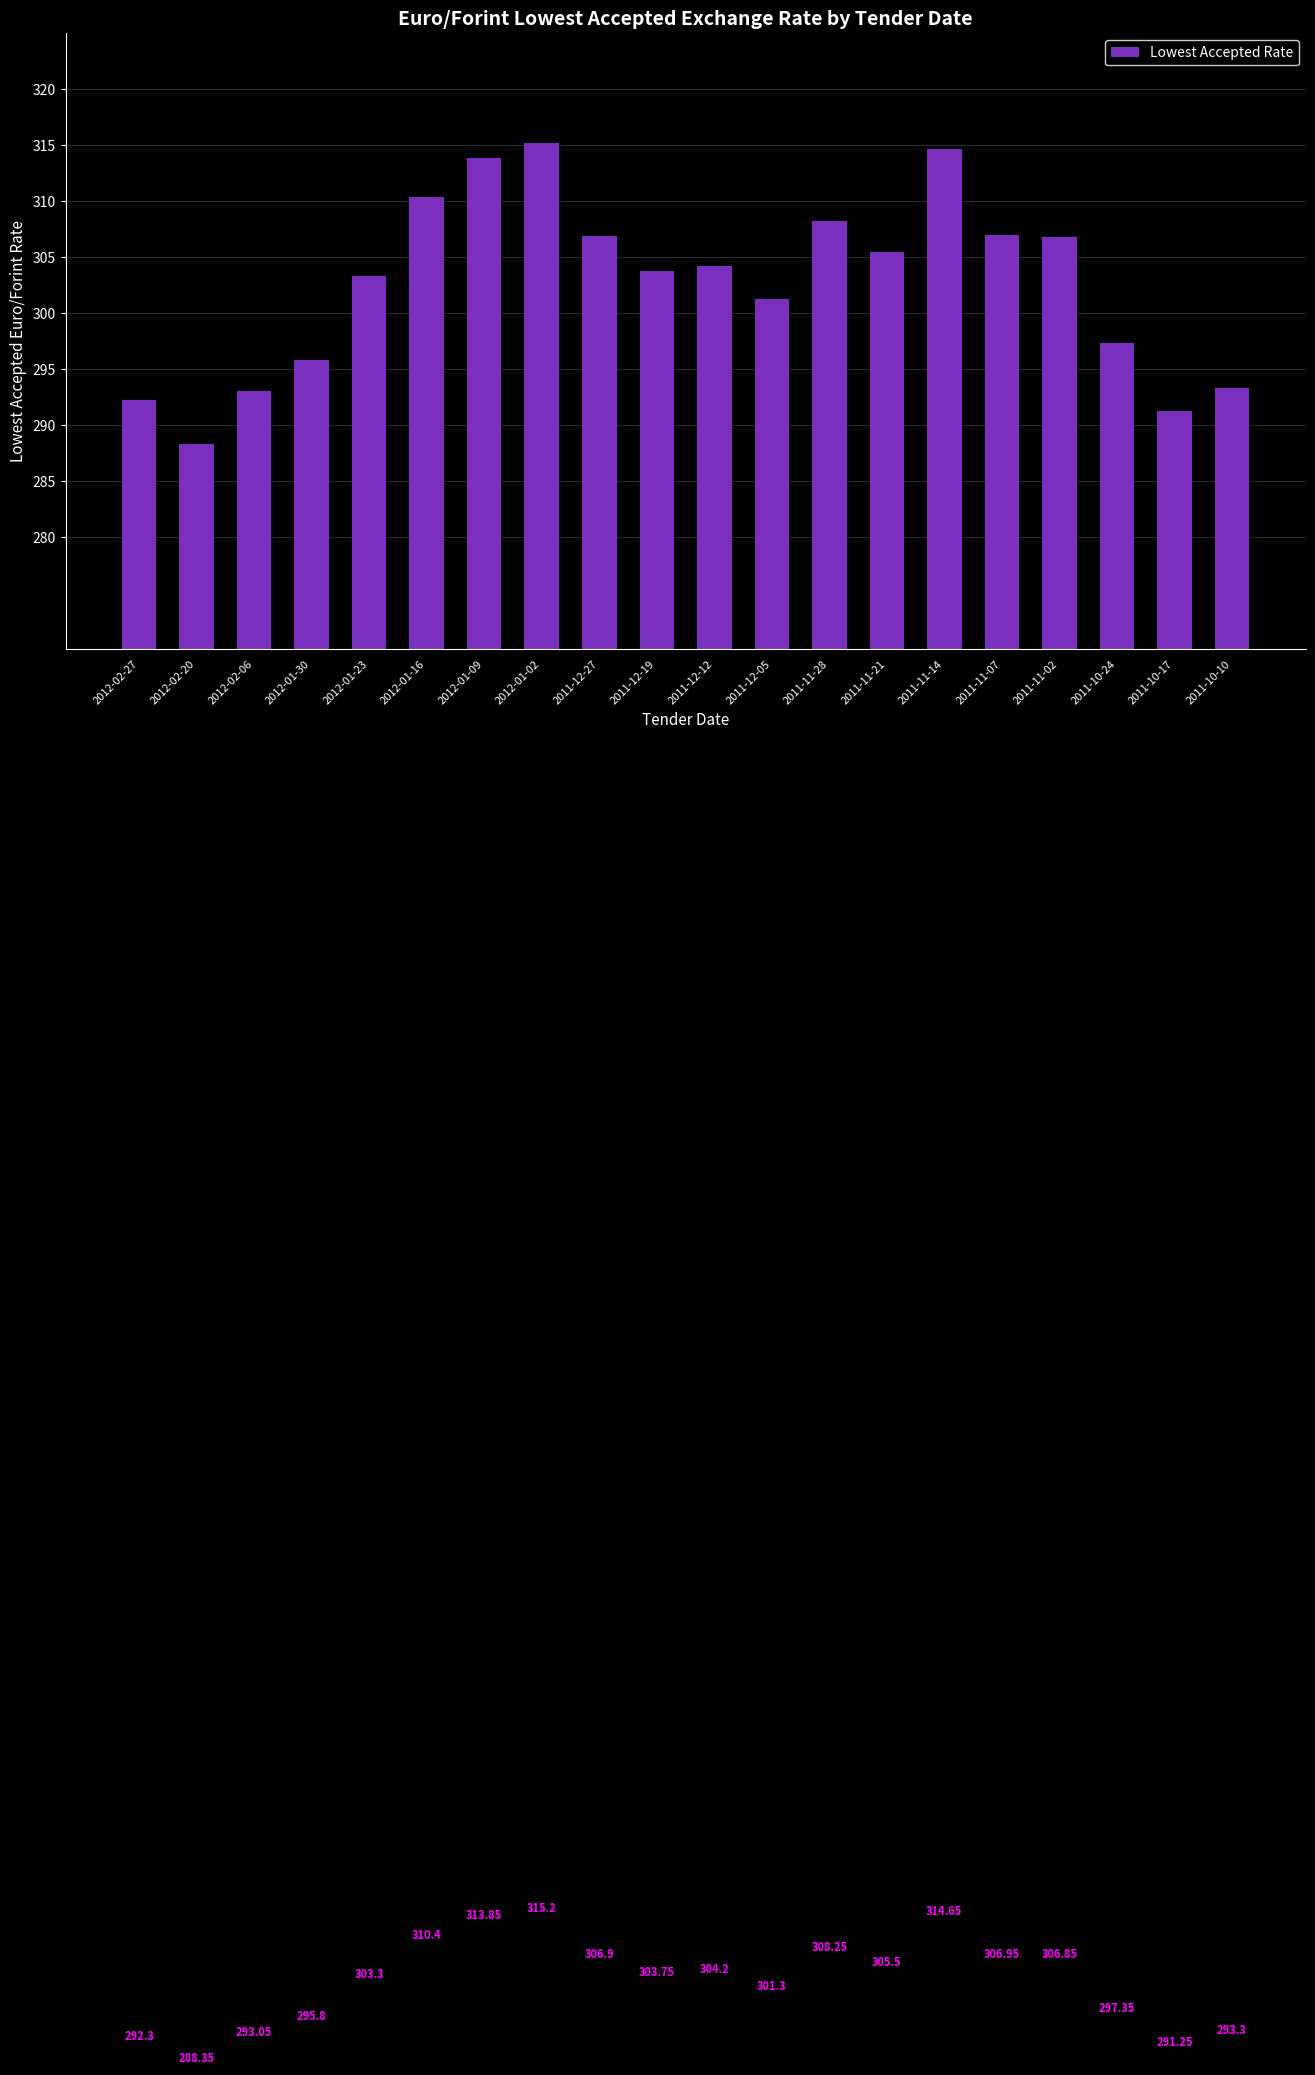

The value at 2011-11-14 is 314.6. True or false?

True